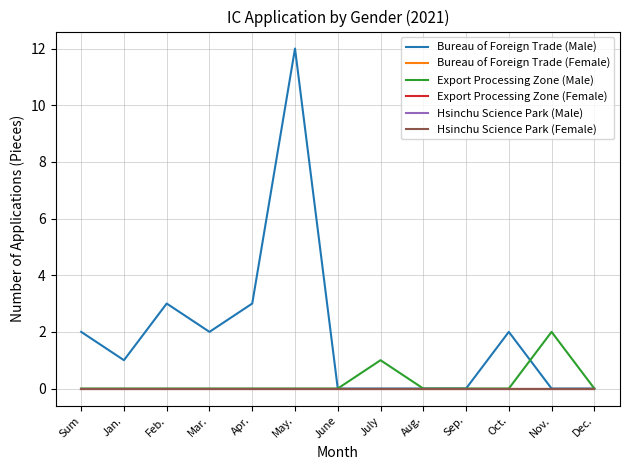

Does the chart display data point markers on the line(s)?

No